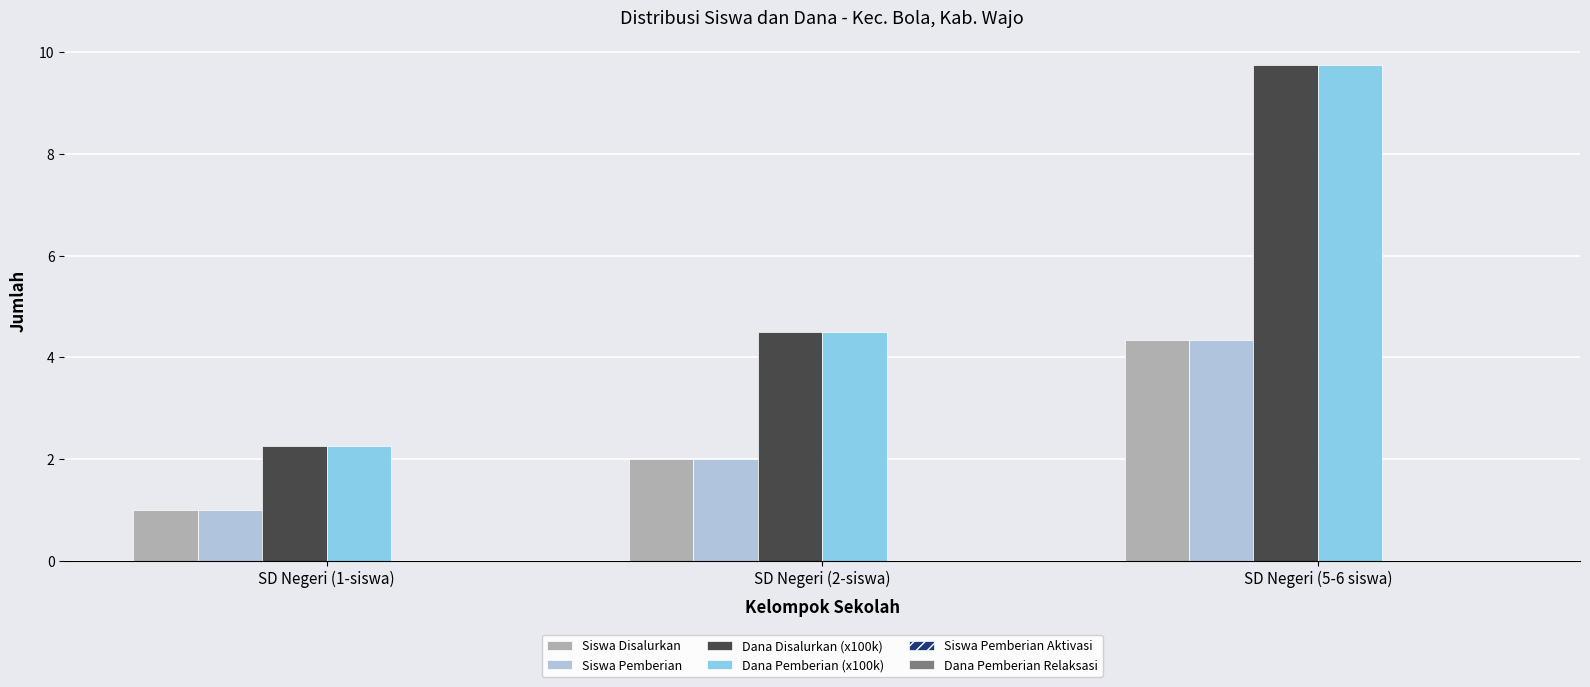

What is the total value across all series at SD Negeri (5-6 siswa)?

28.2